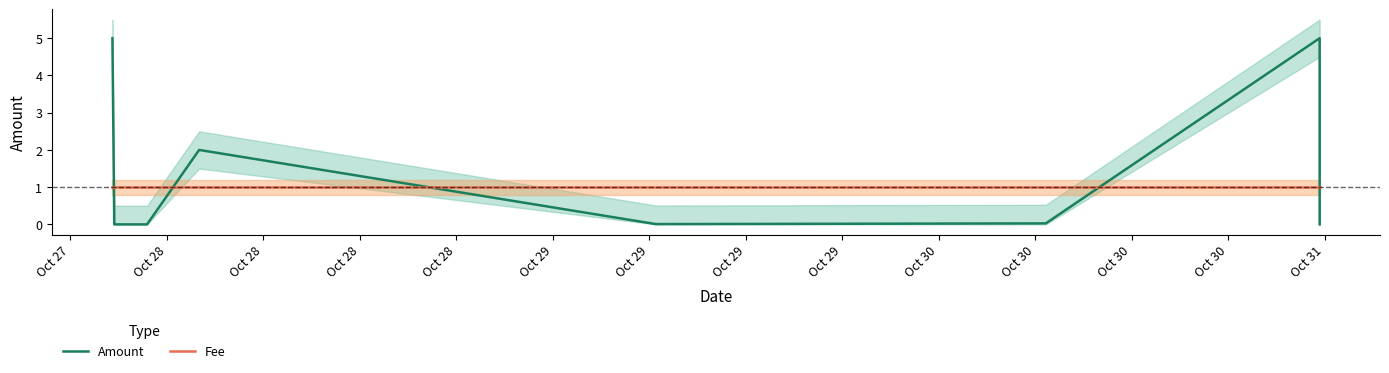

The value of Fee at Oct 28 is 0.3. True or false?

False